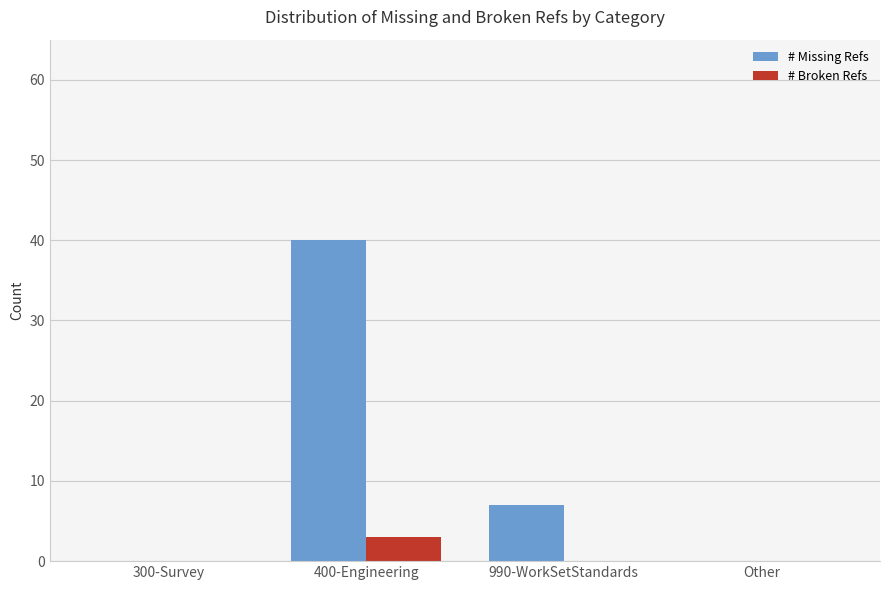

Reading left to right, list all the values displayed in this chart.

# Missing Refs: 300-Survey=0	400-Engineering=40	990-WorkSetStandards=7	Other=0
# Broken Refs: 300-Survey=0	400-Engineering=3	990-WorkSetStandards=0	Other=0